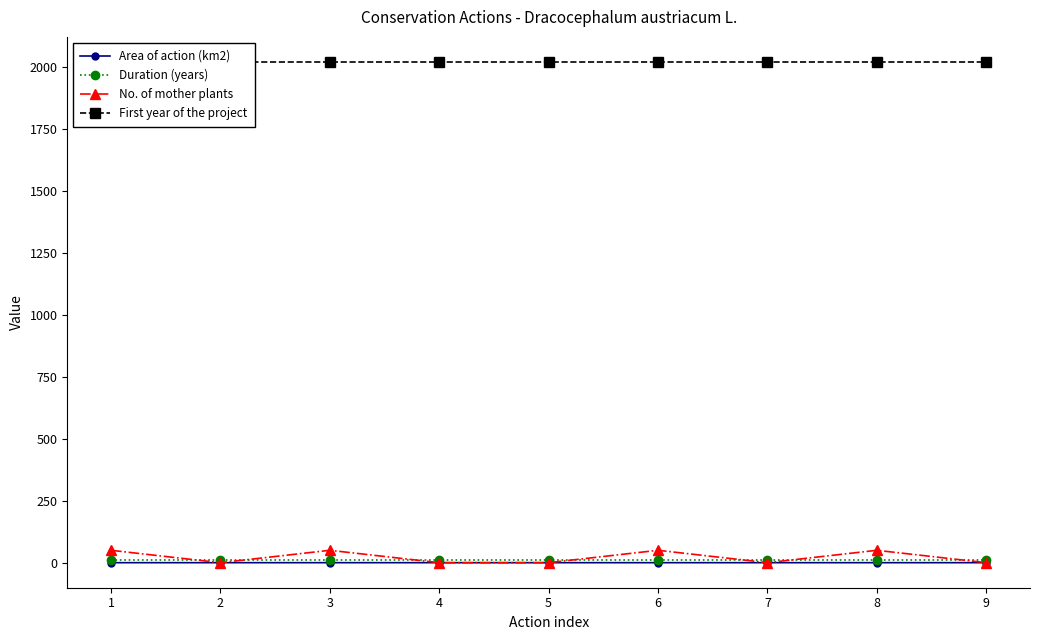

What is the average value of the First year of the project series?

2021.0